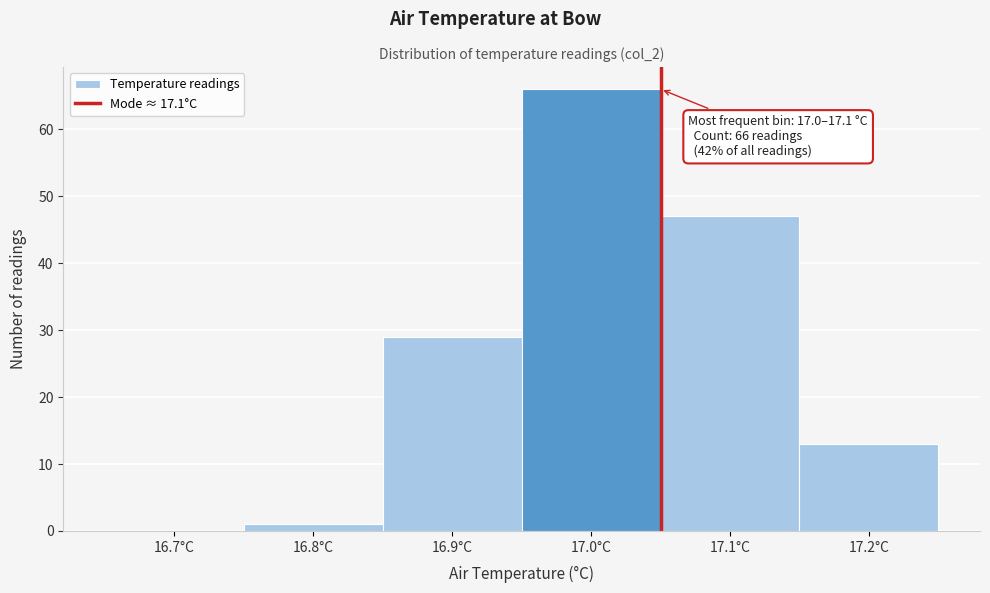

Reading right to left, transcribe all the data shown in this chart.

17.2°C=13	17.1°C=47	17.0°C=66	16.9°C=29	16.8°C=1	16.7°C=0